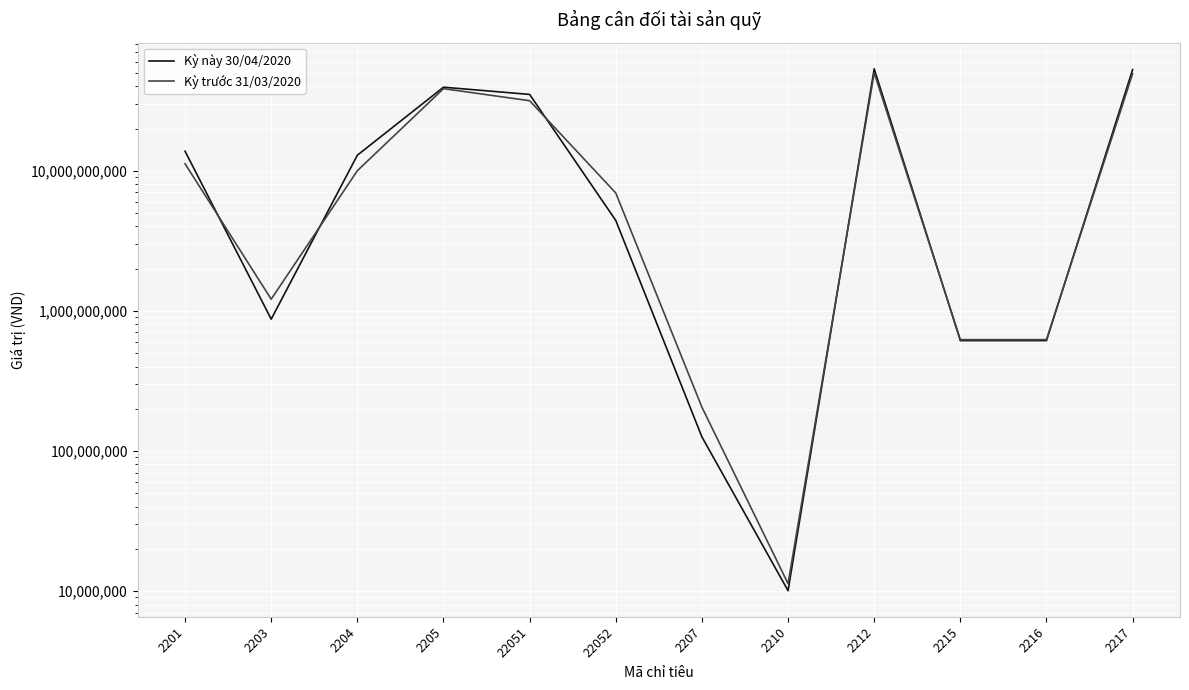

True or false: Kỳ trước 31/03/2020 and Kỳ này 30/04/2020 cross at least once.

True